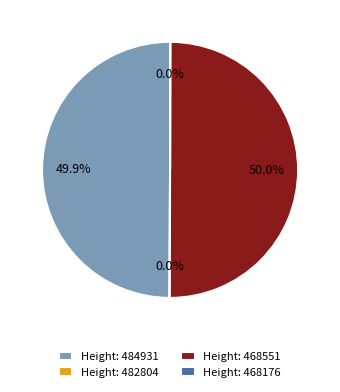

What is the smallest slice in the pie chart?

482804